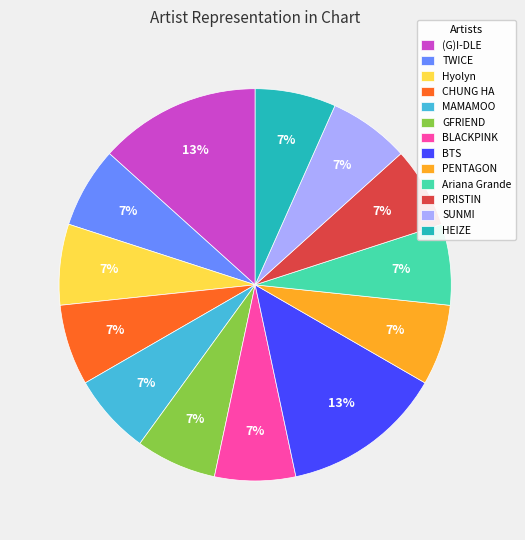

How many segments does this pie chart have?

13